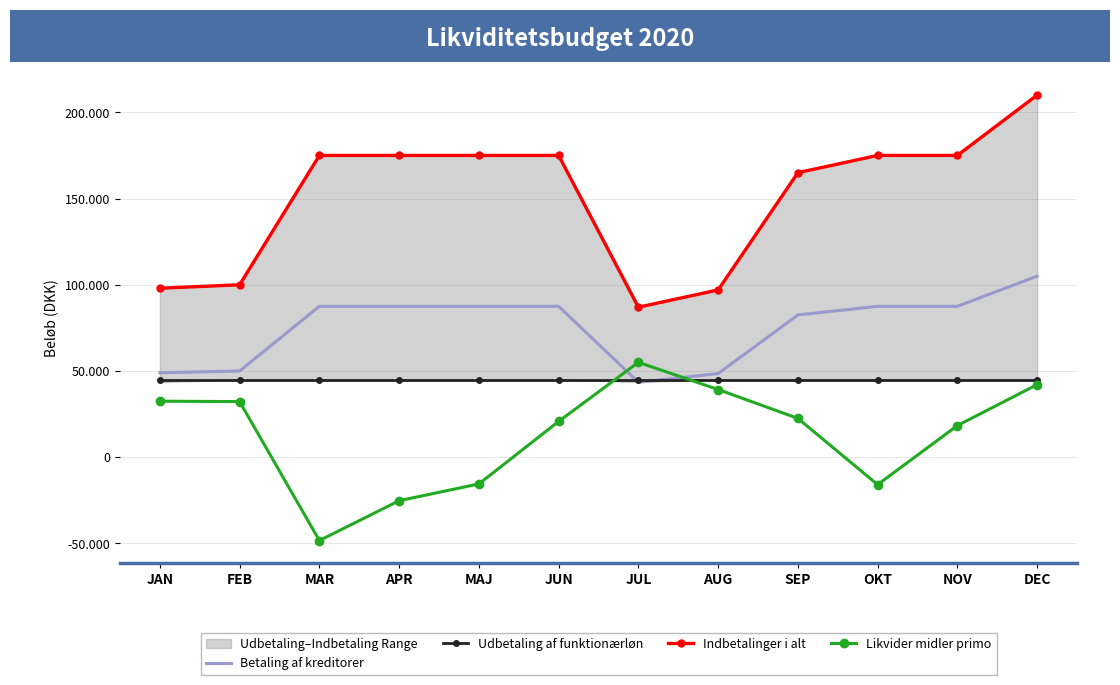

Is it true that Indbetalinger i alt equals 55442 at FEB?

False